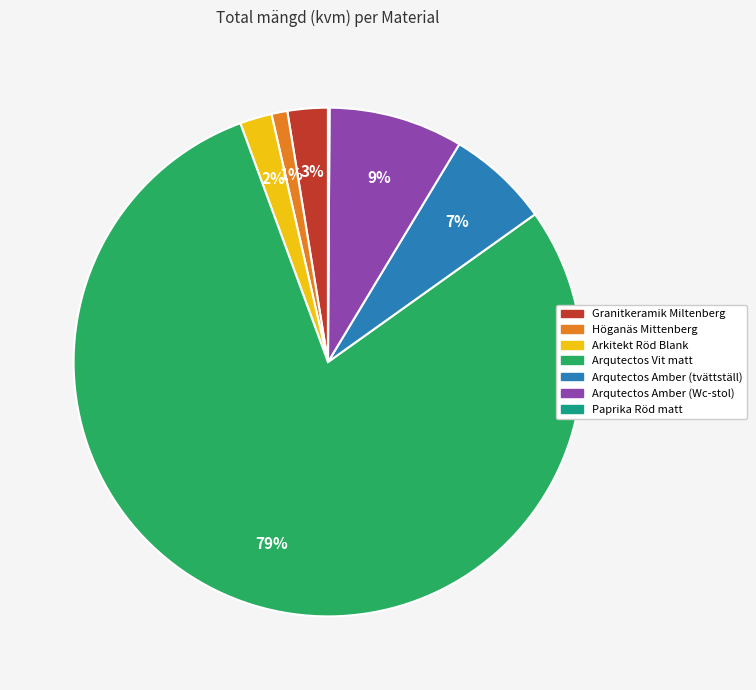

Is there any slice that represents more than half of the pie?

Yes